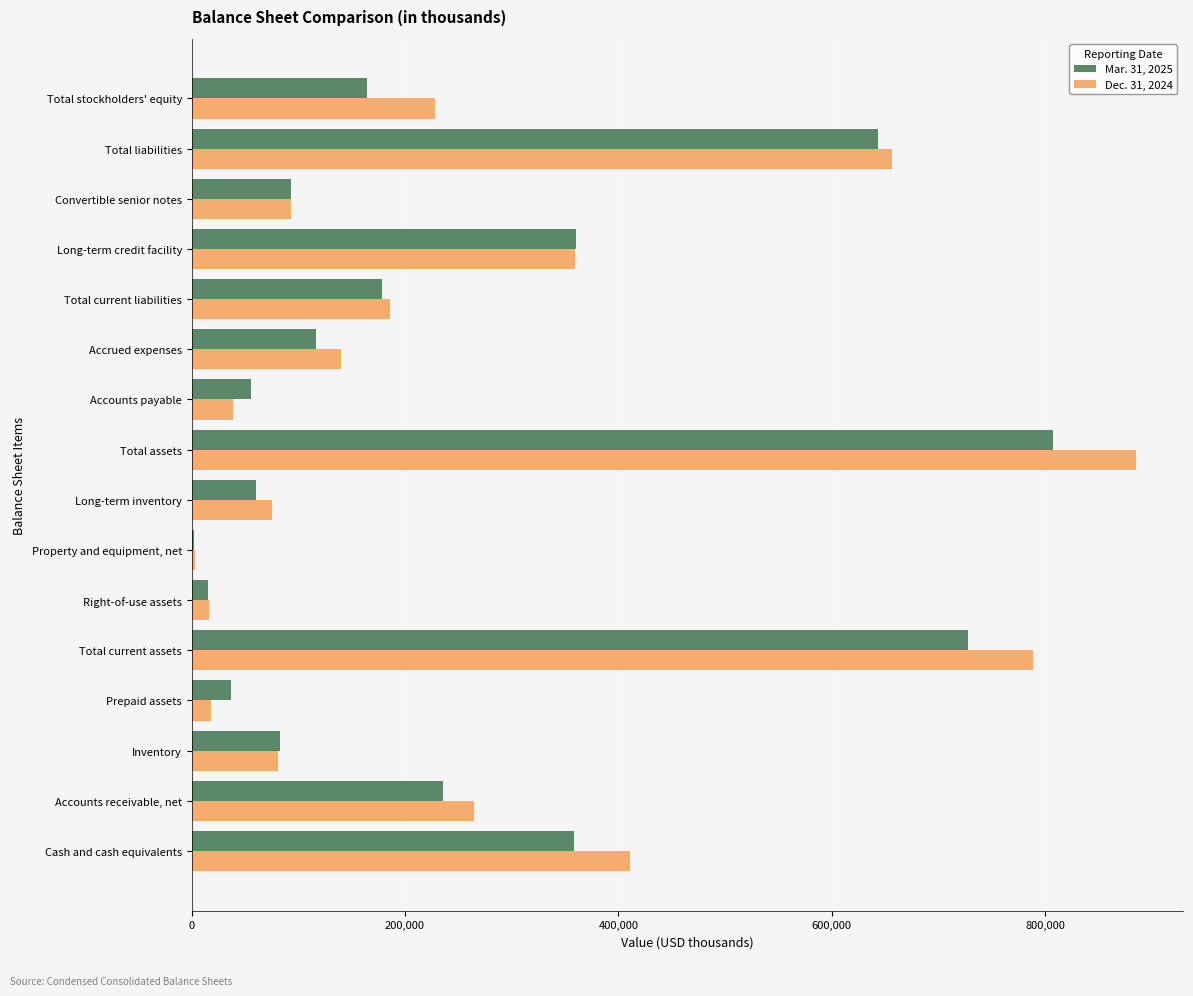

True or false: Mar. 31, 2025 has a value of 358393 at Cash and cash equivalents.

True